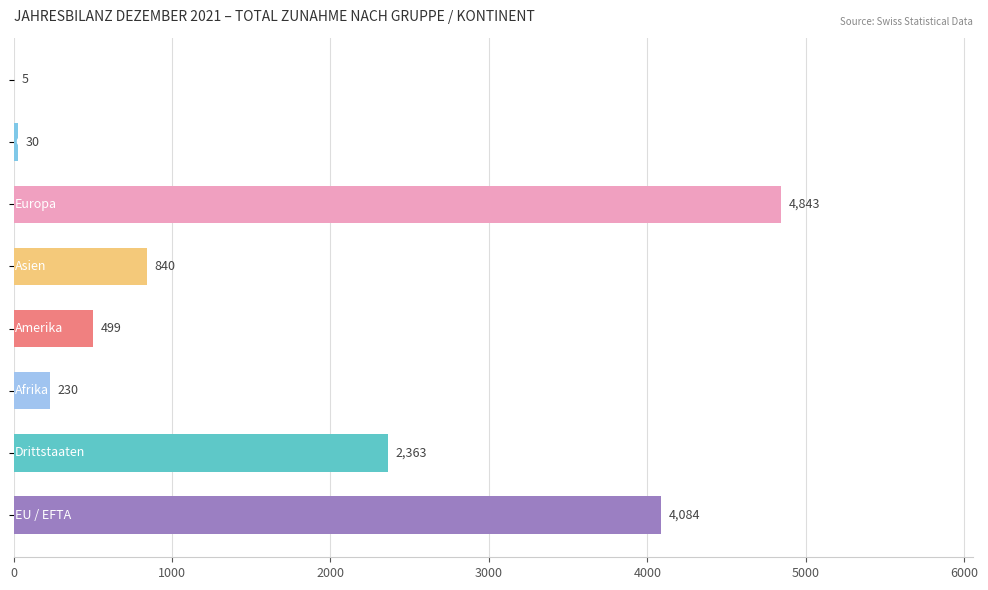

Does the chart contain stacked bars?

No